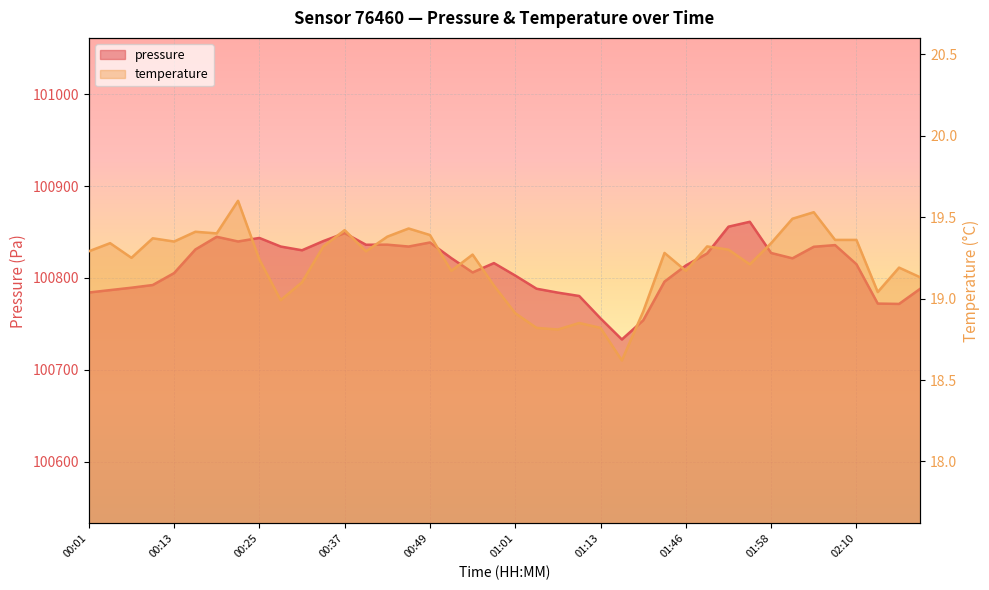

At which category is the sum across all series the highest?

01:55